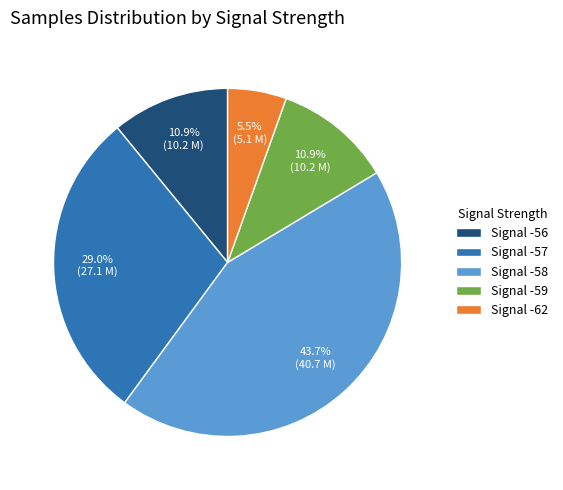

Count the number of slices in the pie.

5